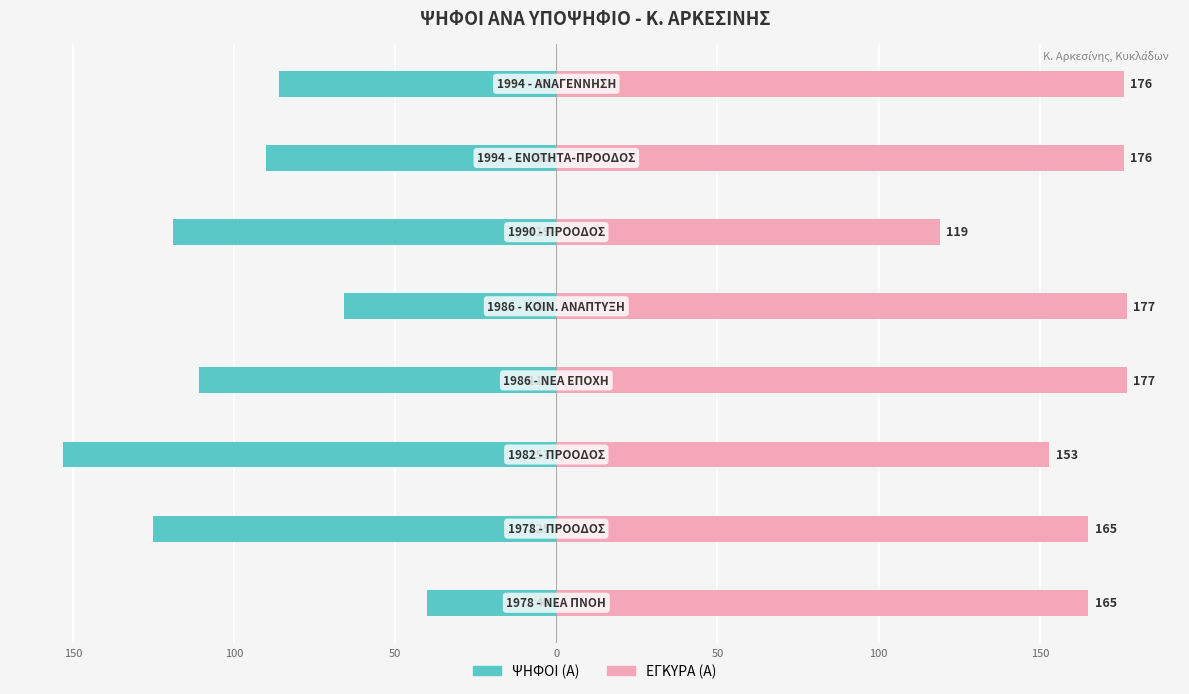

Reading right to left, list all the values displayed in this chart.

ΨΗΦΟΙ (Α): 150=-86	100=-90	50=-119	0=-66	50=-111	100=-153	150=-125	200=-40
ΕΓΚΥΡΑ (Α): 150=176	100=176	50=119	0=177	50=177	100=153	150=165	200=165